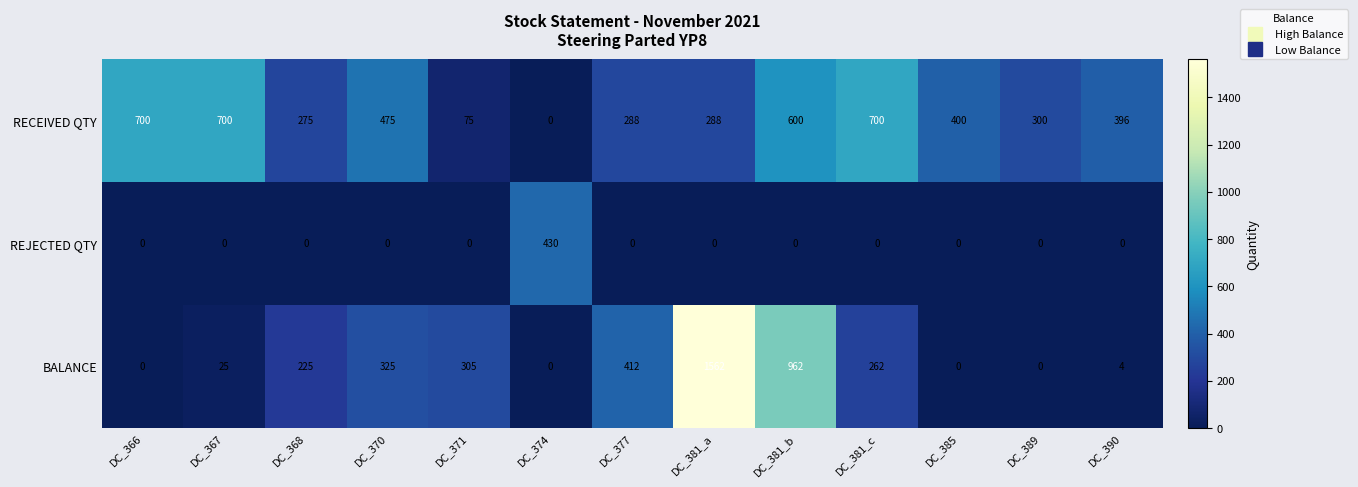

What is the difference between the maximum and minimum values in the REJECTED QTY series?

430